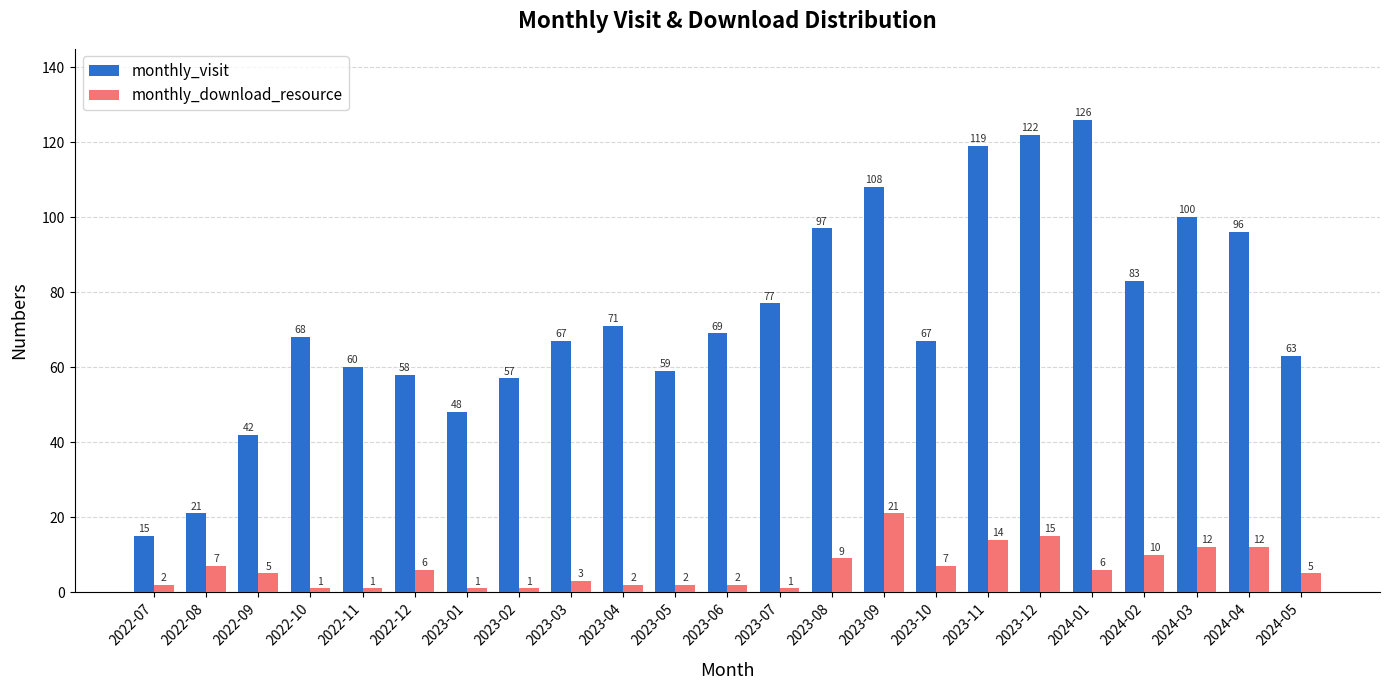

Does the chart contain stacked bars?

No